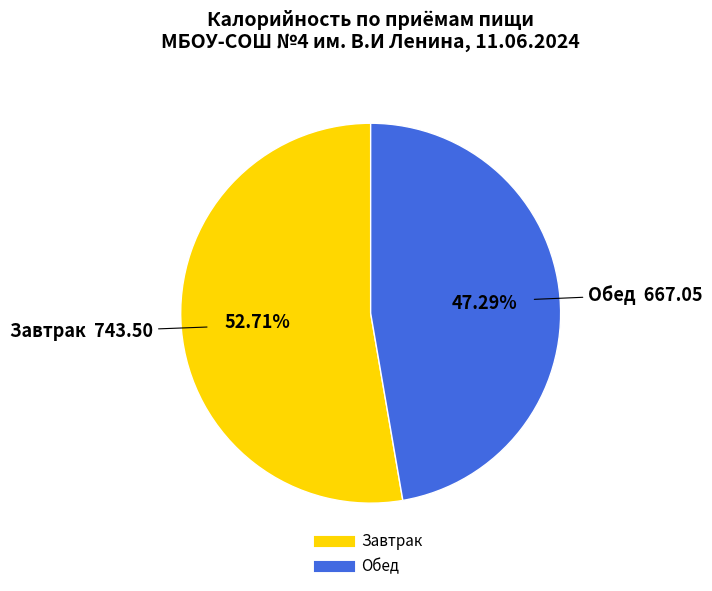

Is it true that Завтрак is 53% of the pie?

True